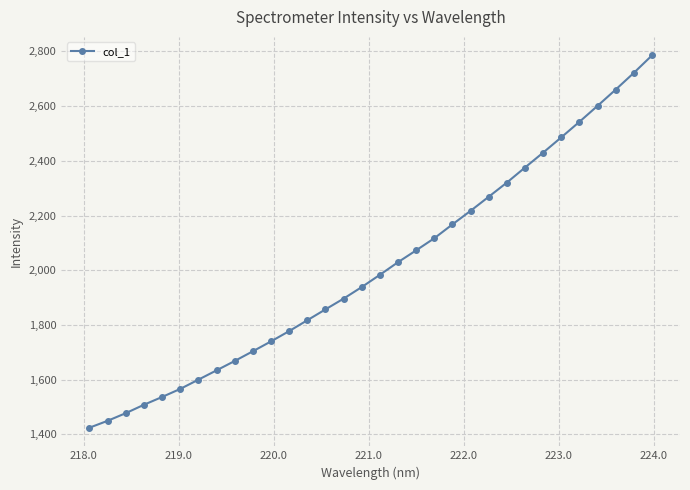

What is the value of the 18th point from the left?

2029.5